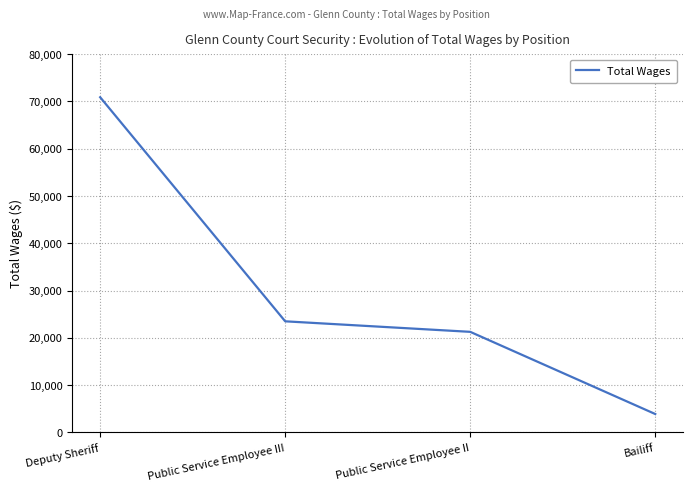

Where does the data first go above 23506?

Deputy Sheriff